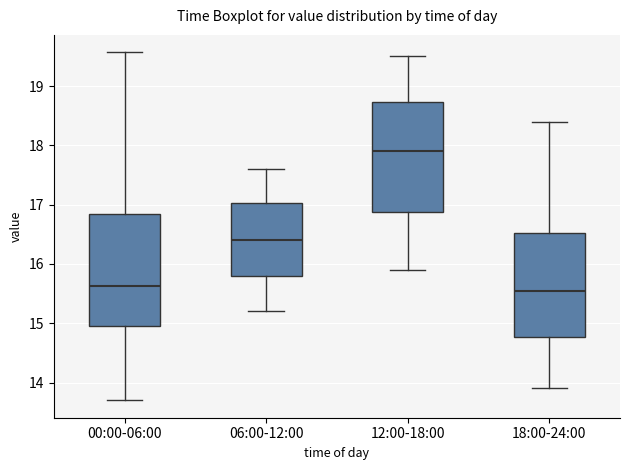

Which box has the highest median line?

12:00-18:00